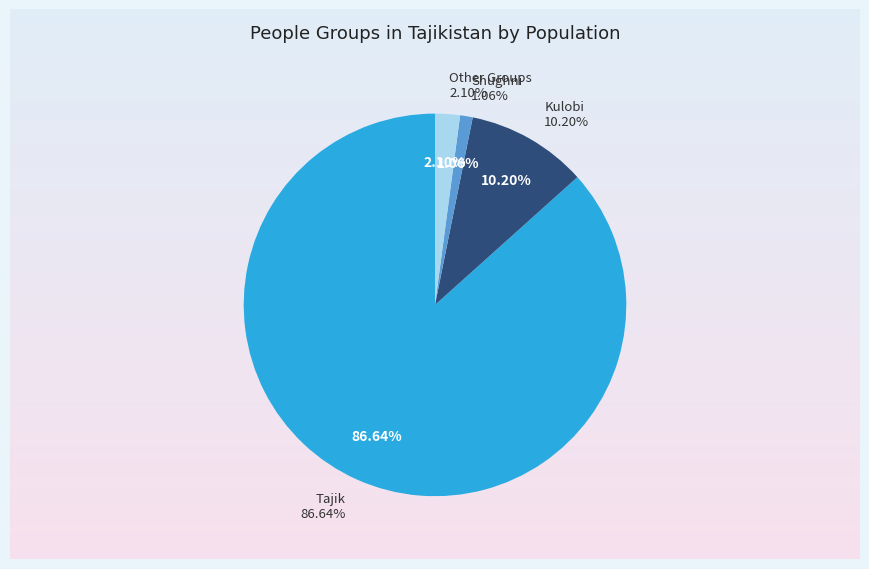

True or false: Kulobi accounts for 17% of the total.

False